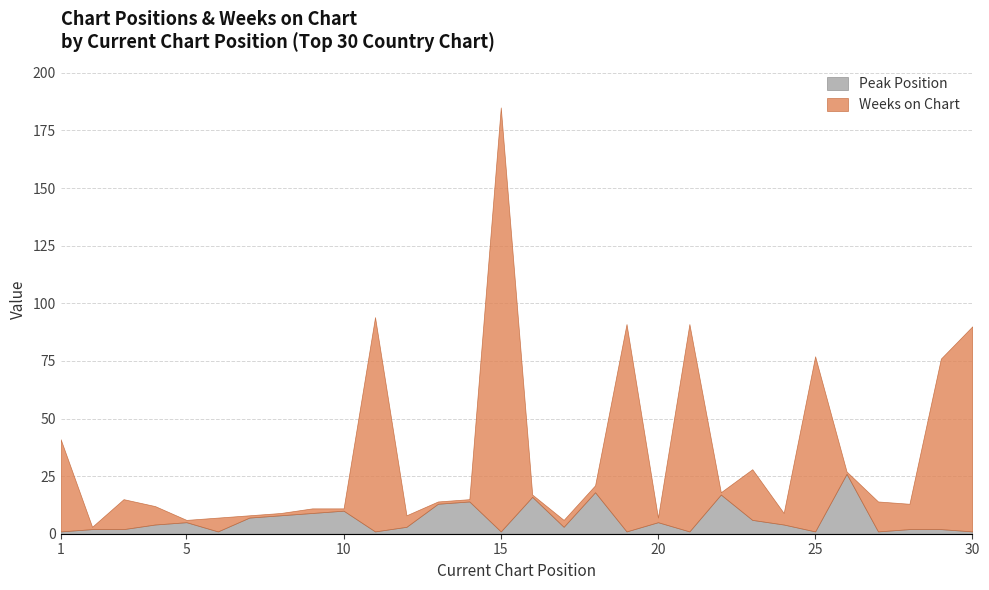

Reading left to right, list all the values displayed in this chart.

Peak Position: 1=1	2=2	3=2	4=4	5=5	6=1	7=7	8=8	9=9	10=10	11=1	12=3	13=13	14=14	15=1	16=16	17=3	18=18	19=1	20=5	21=1	22=17	23=6	24=4	25=1	26=26	27=1	28=2	29=2	30=1
Weeks on Chart: 1=40	2=1	3=13	4=8	5=1	6=6	7=1	8=1	9=2	10=1	11=93	12=5	13=1	14=1	15=184	16=1	17=3	18=3	19=90	20=2	21=90	22=1	23=22	24=5	25=76	26=1	27=13	28=11	29=74	30=89